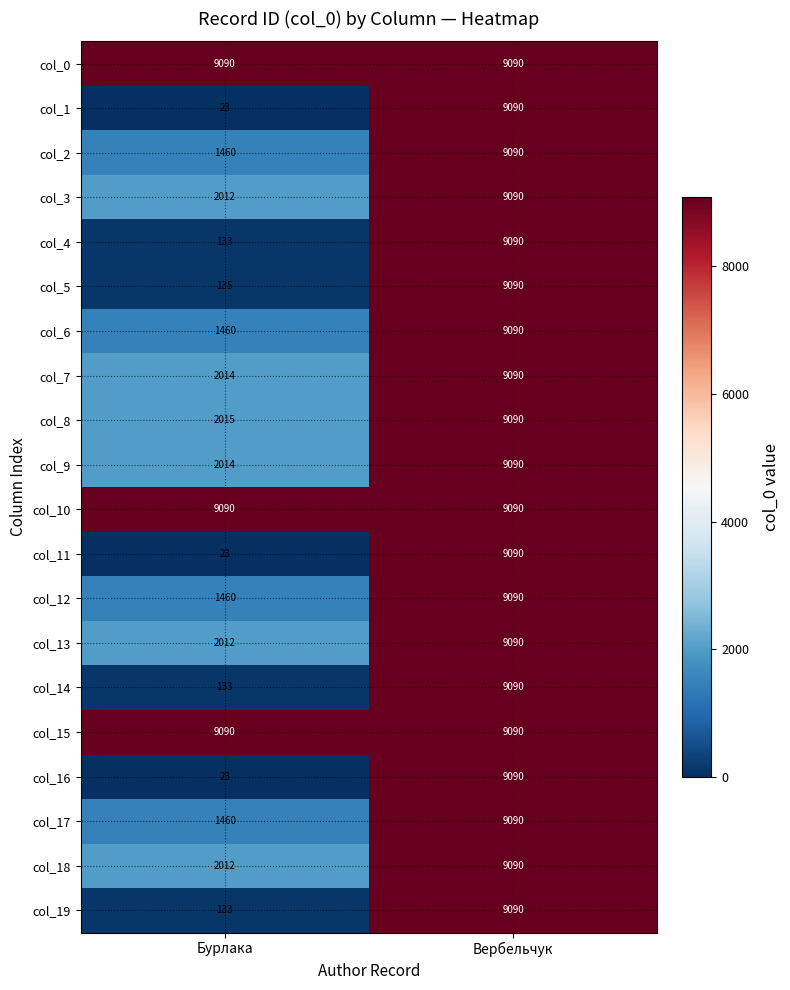

At which category is the sum across all series the highest?

Вербельчук